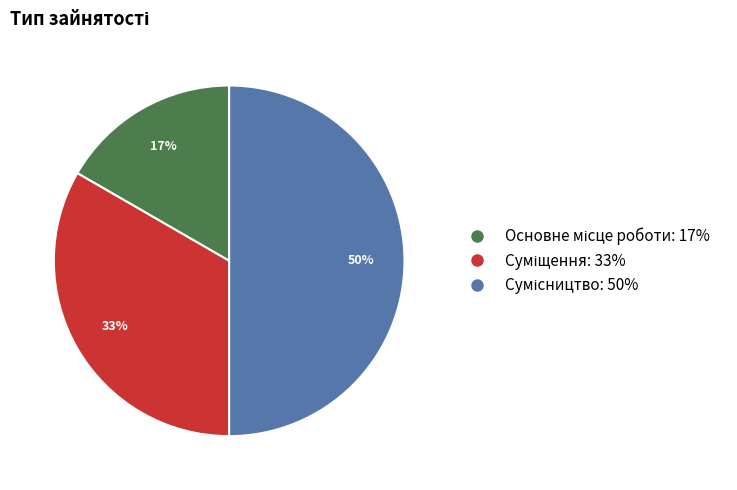

To the nearest percent, what is the difference between the largest and smallest slice percentages?

33%